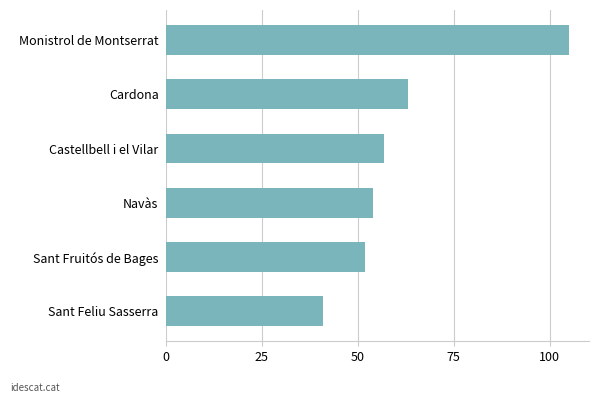

What is the smallest value displayed?

41